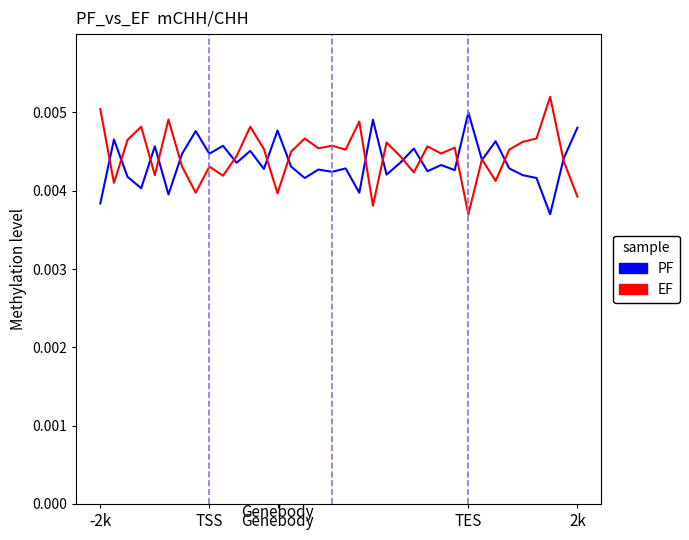

Does the chart display data point markers on the line(s)?

No